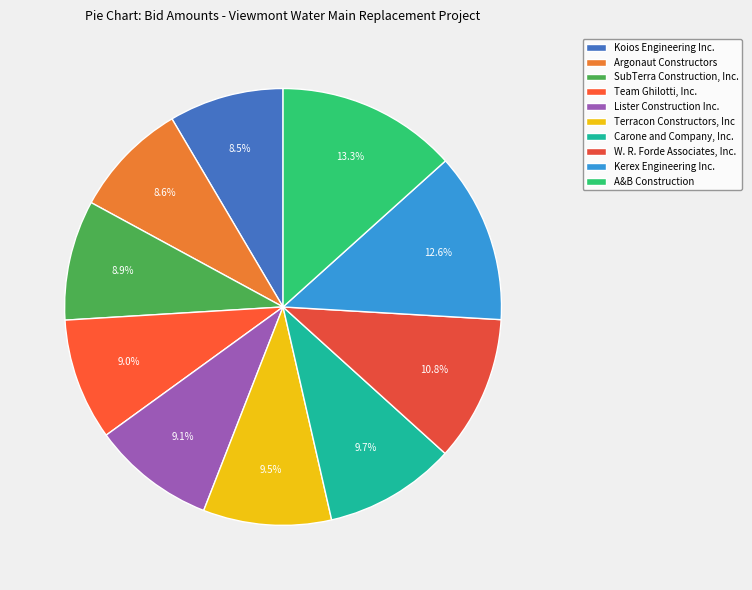

How many segments does this pie chart have?

10